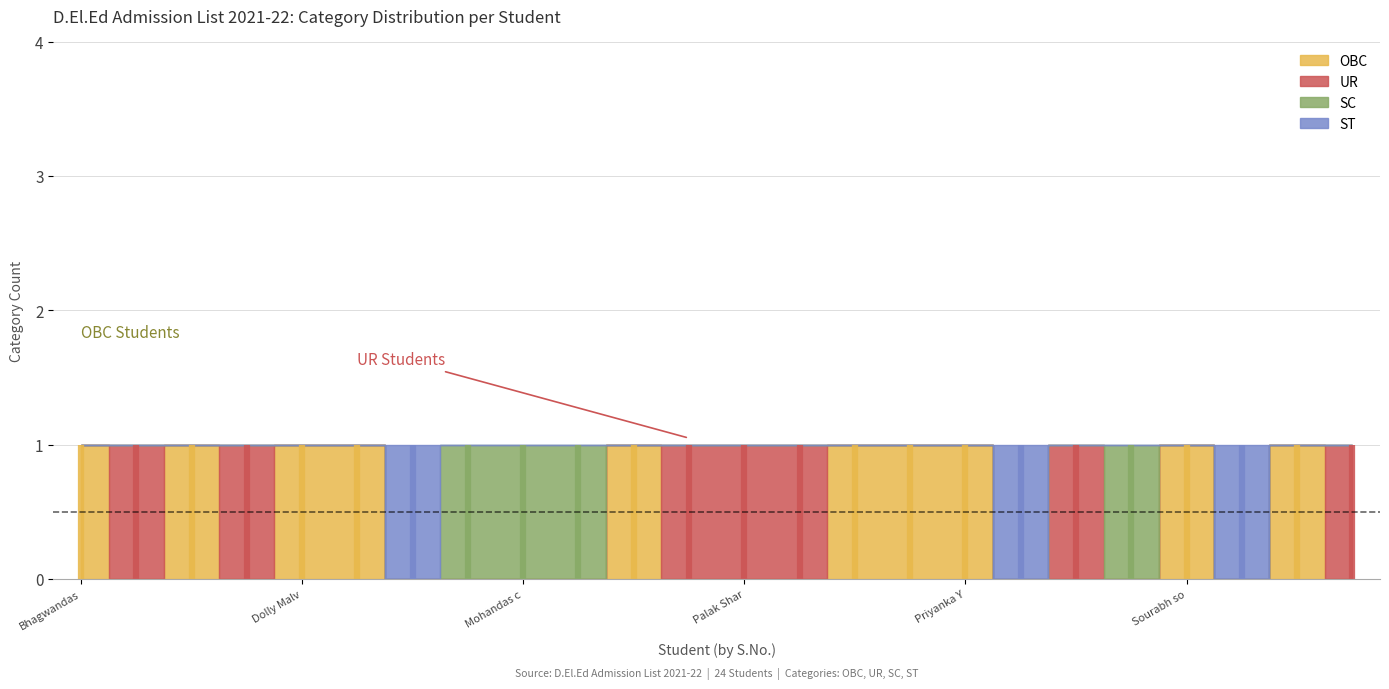

Reading left to right, extract all data points from this chart.

OBC: 1	0	1	0	1	1	0	0	0	0	1	0	0	0	1	1	1	0	0	0	1	0	1	0
UR: 0	1	0	1	0	0	0	0	0	0	0	1	1	1	0	0	0	0	1	0	0	0	0	1
SC: 0	0	0	0	0	0	0	1	1	1	0	0	0	0	0	0	0	0	0	1	0	0	0	0
ST: 0	0	0	0	0	0	1	0	0	0	0	0	0	0	0	0	0	1	0	0	0	1	0	0